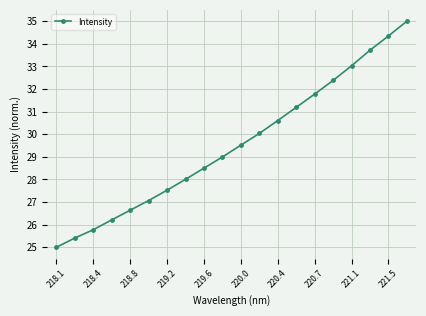

What is the smallest value displayed?

25.0